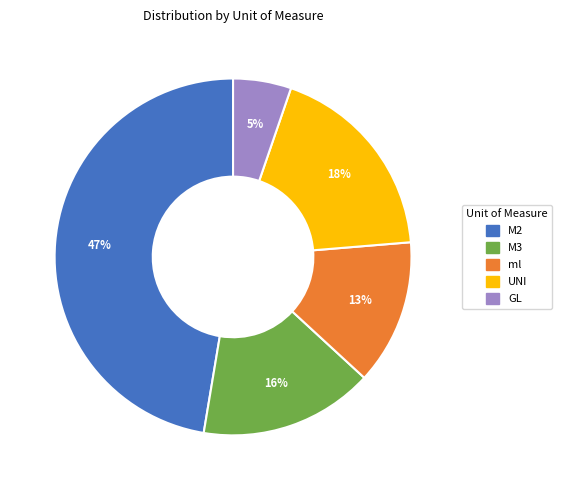

What percentage is the ml slice, to the nearest percent?

13%